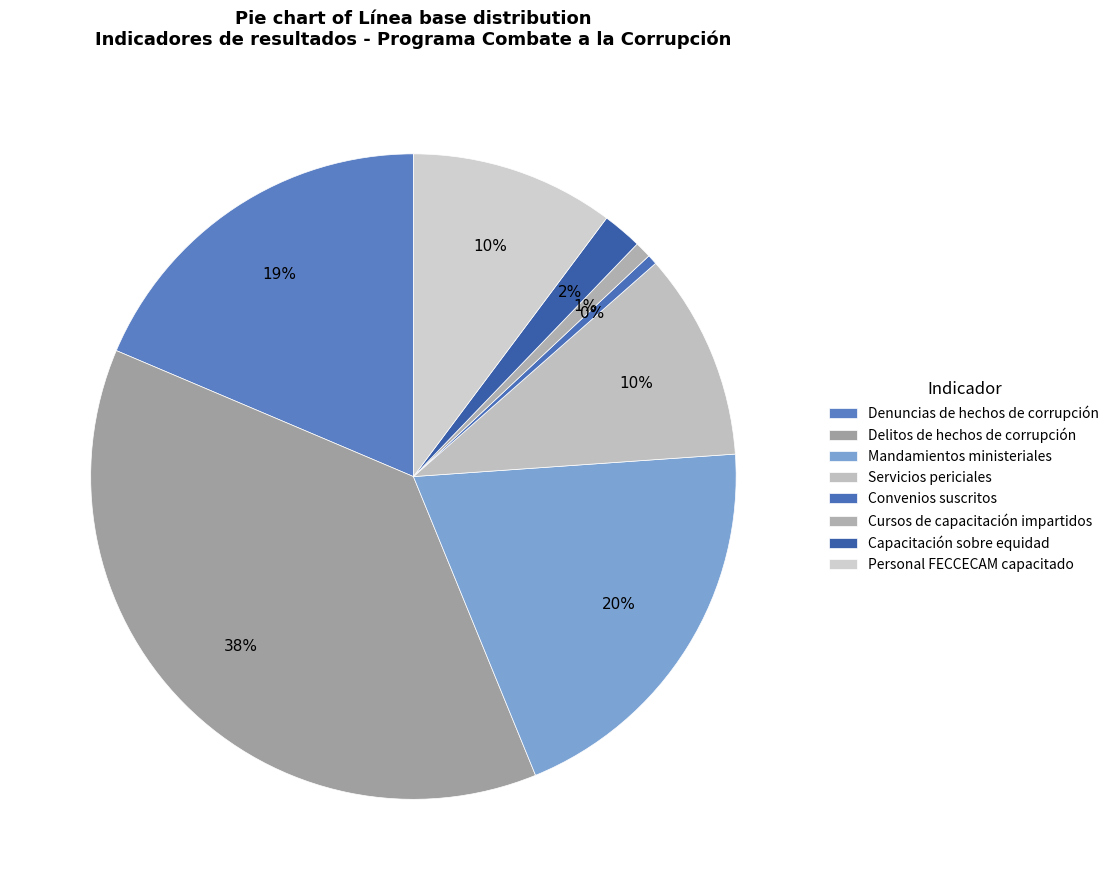

Count the number of slices in the pie.

8